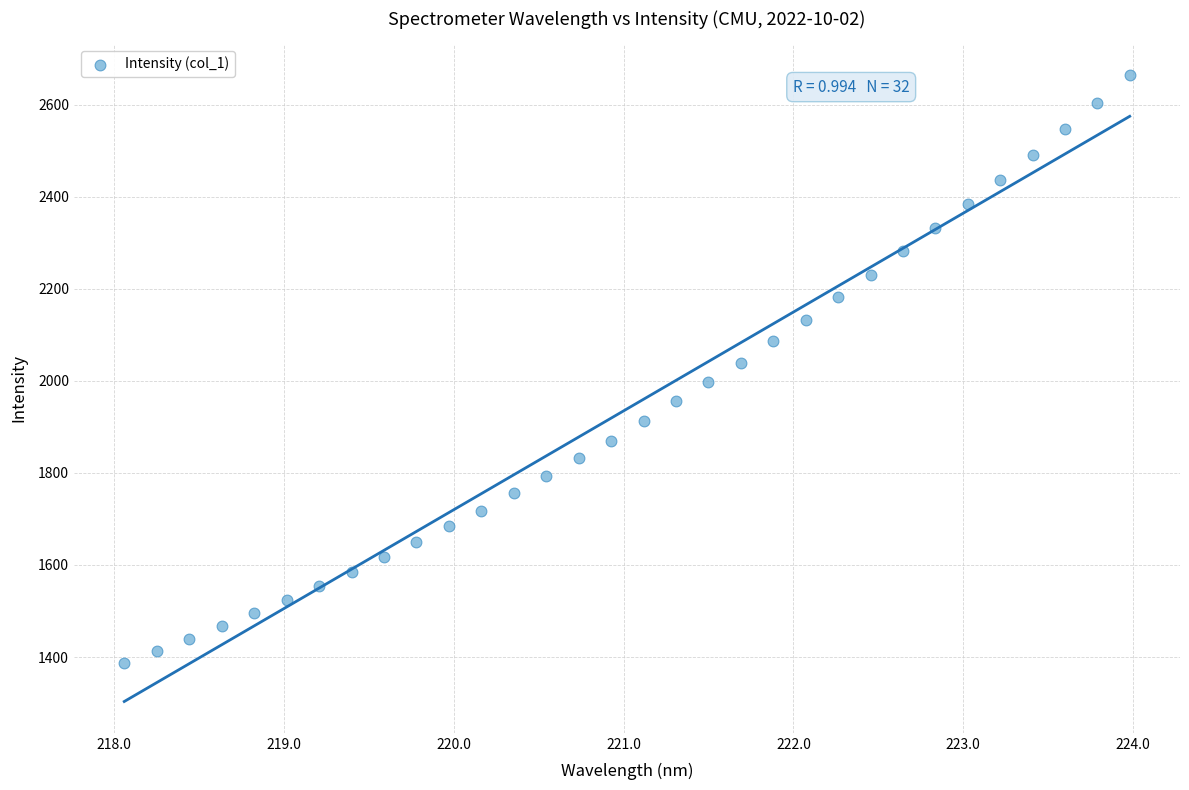

What is the range of Y values (max minus min)?

1277.6